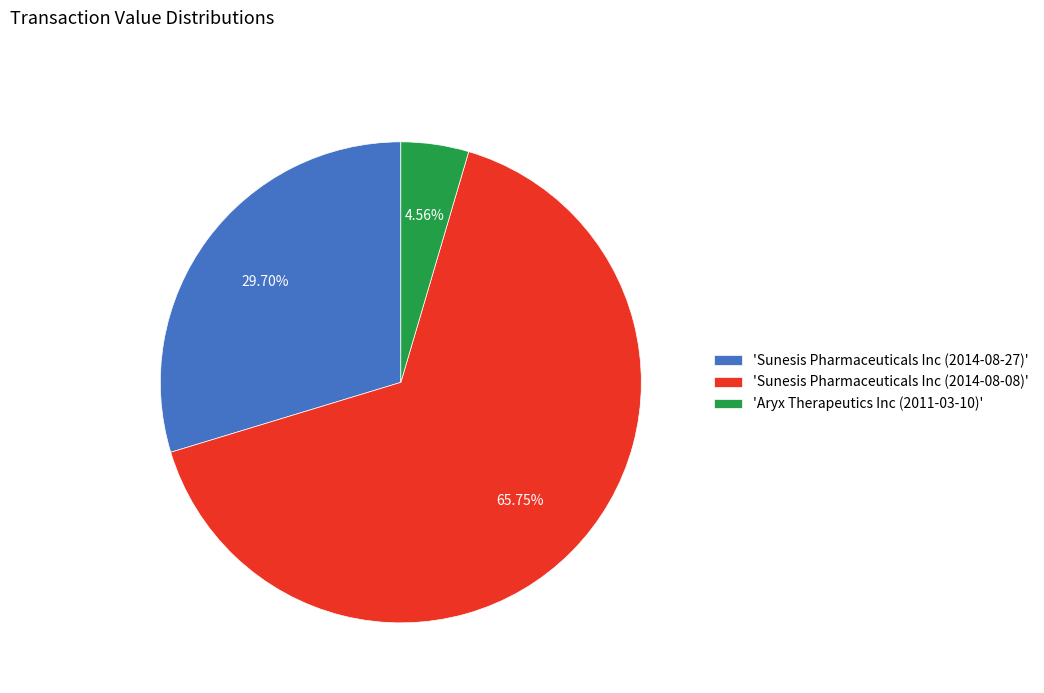

Is there any slice that represents more than half of the pie?

Yes